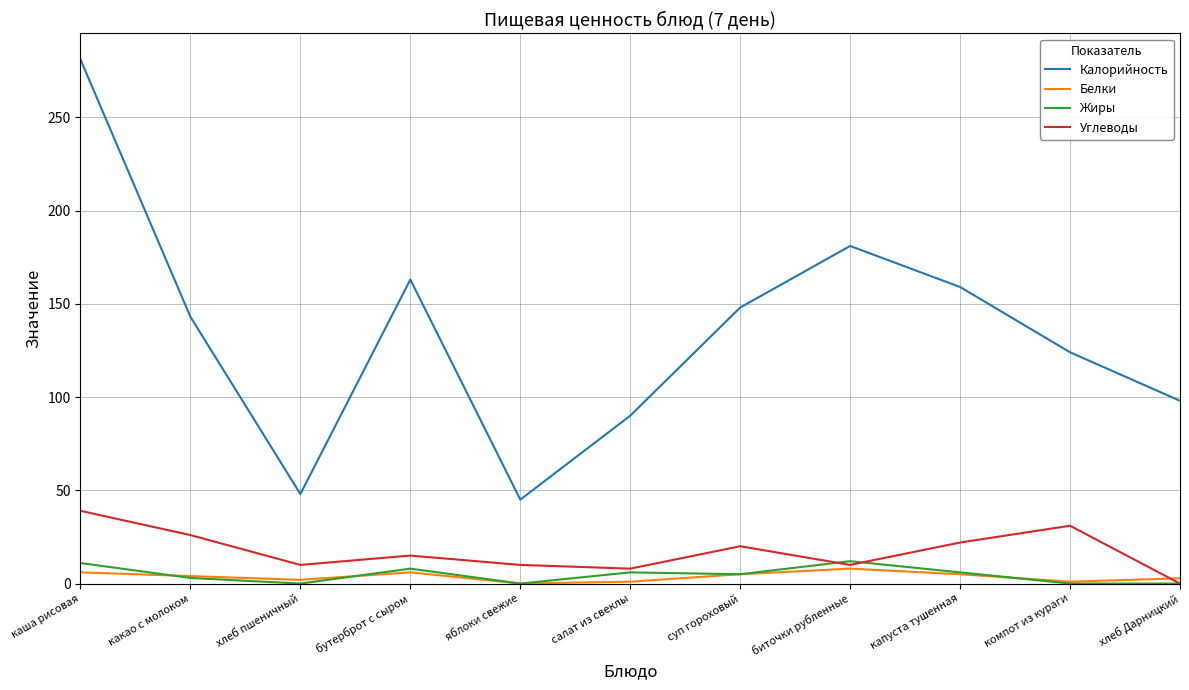

Where is the first local minimum for Жиры?

хлеб пшеничный